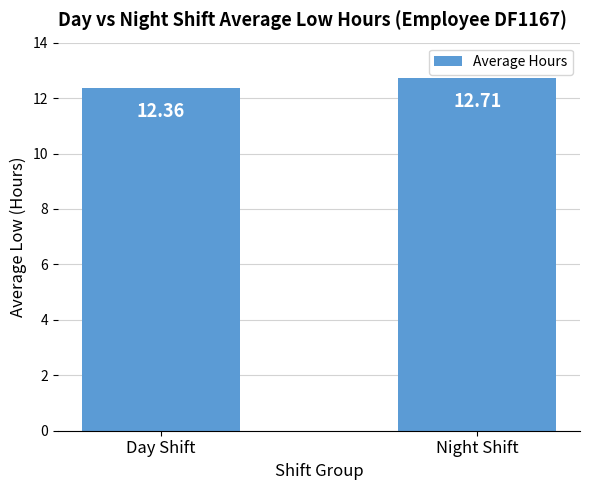

Reading left to right, what are all the values shown in this chart?

12.4	12.7